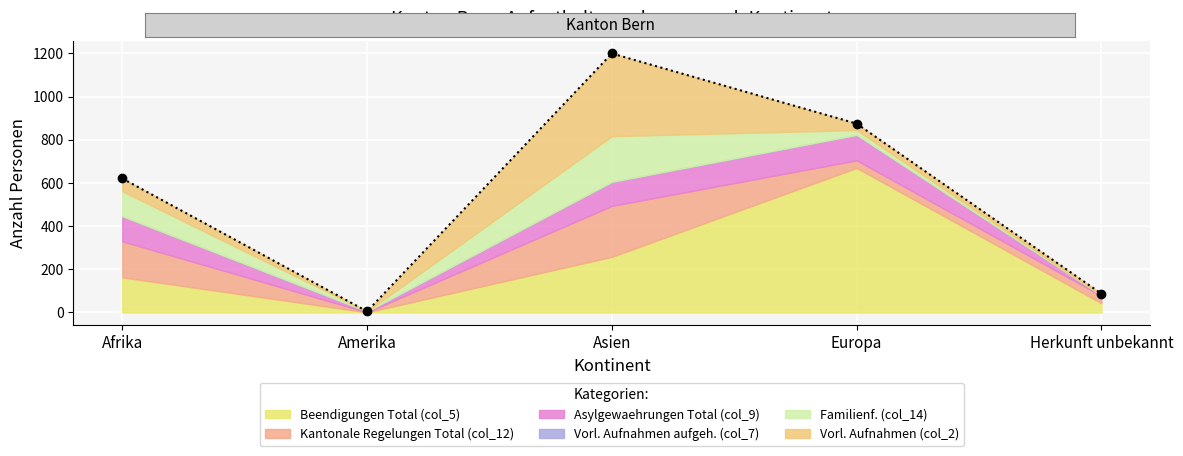

At which category does Familienf. (col_14) reach its first local valley?

Amerika